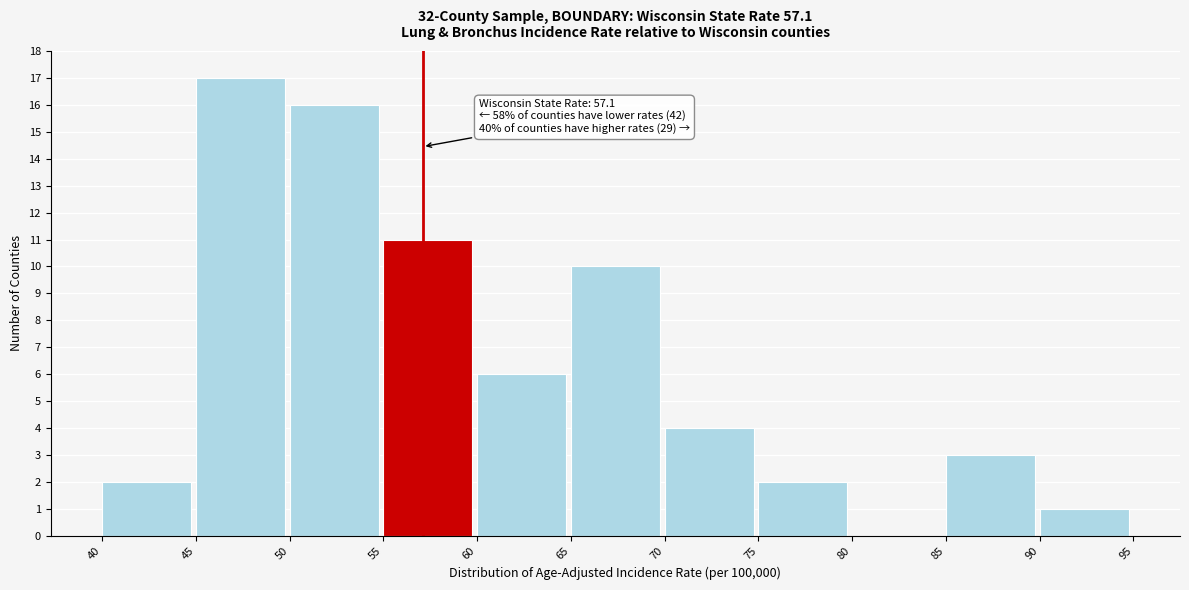

Over which range of the x-axis is the bar tallest?

45 to 50